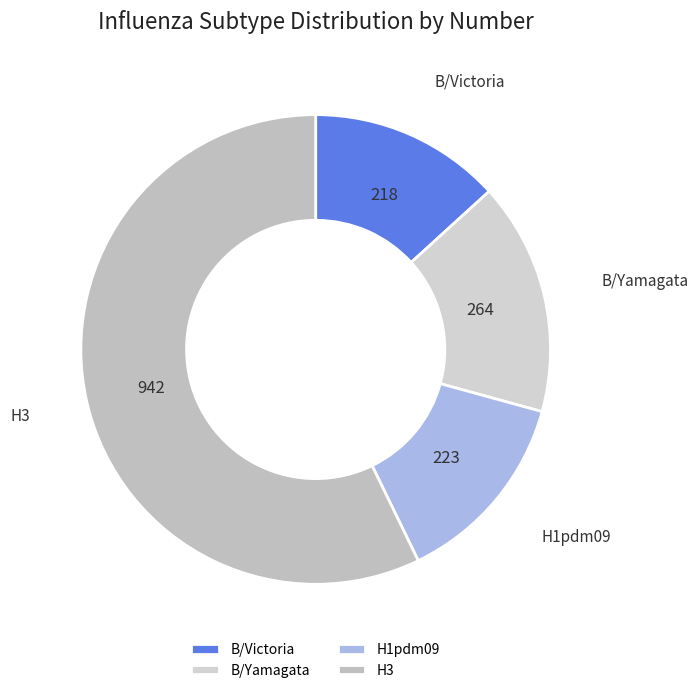

Which slice represents more than half of the pie?

H3